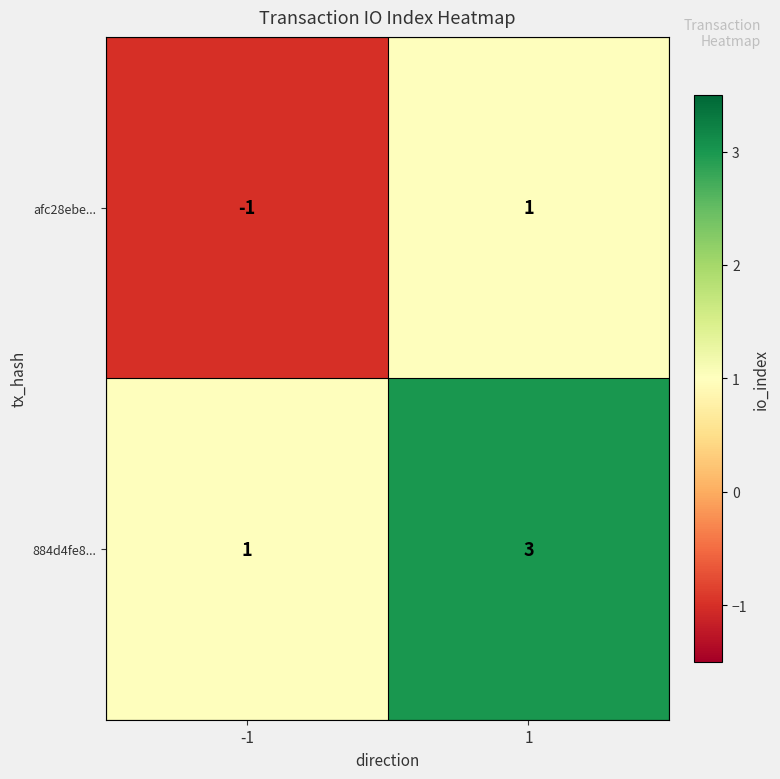

What is the smallest value displayed?

-1